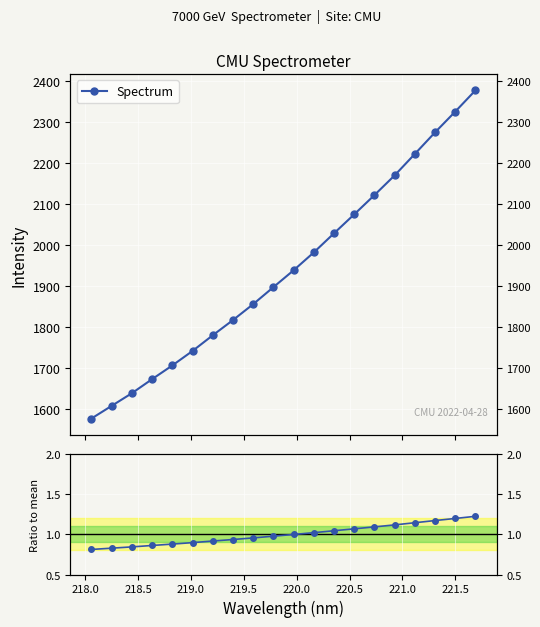

What is the maximum value shown in the chart?

2376.8